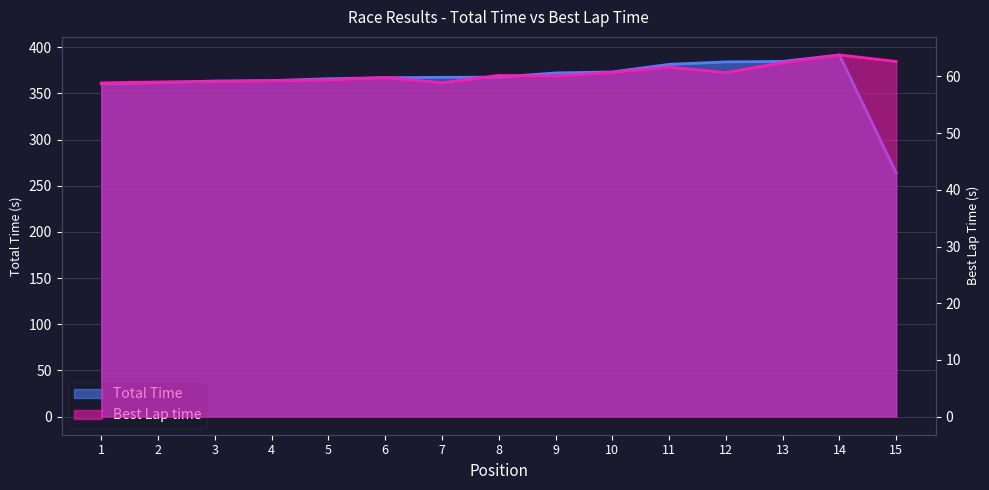

What is the value of the Best Lap time point at the 3rd from the left?

59.1